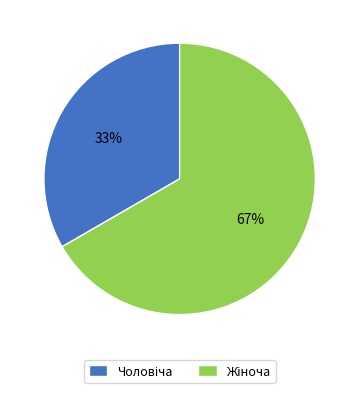

How many segments does this pie chart have?

2